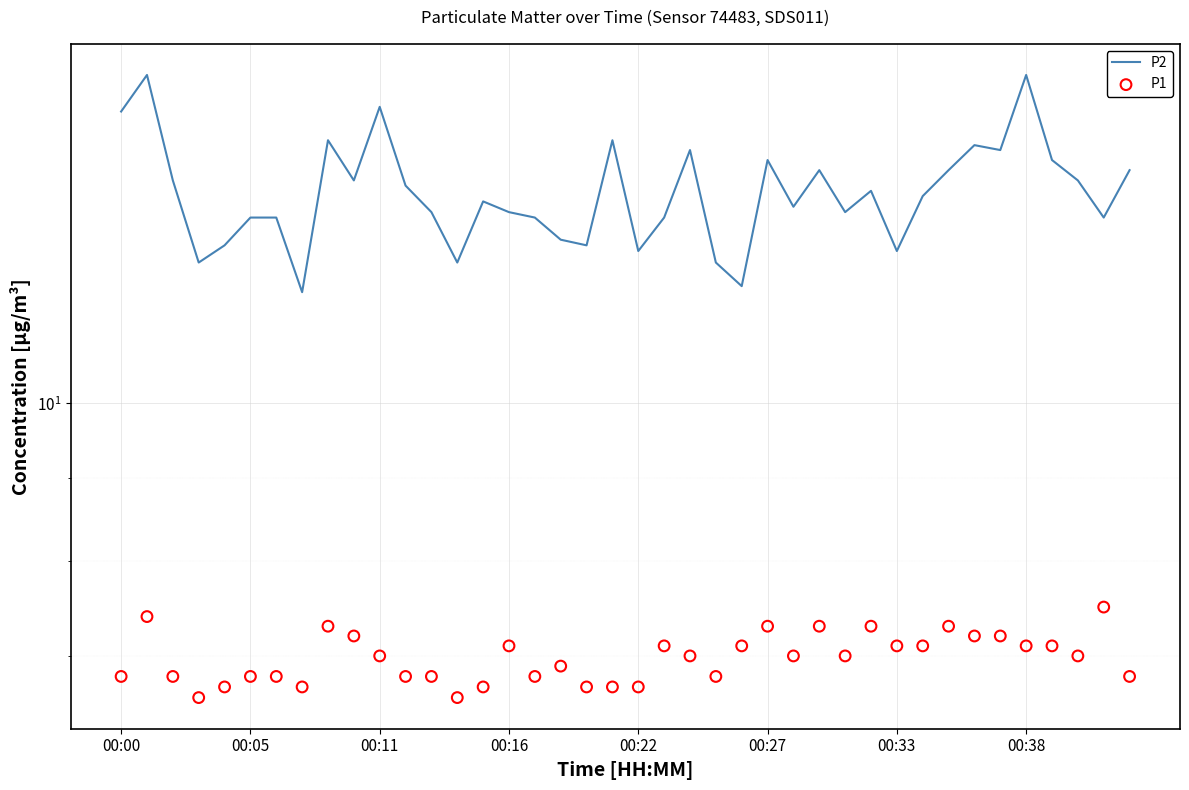

Which series reaches the minimum Y coordinate?

P1